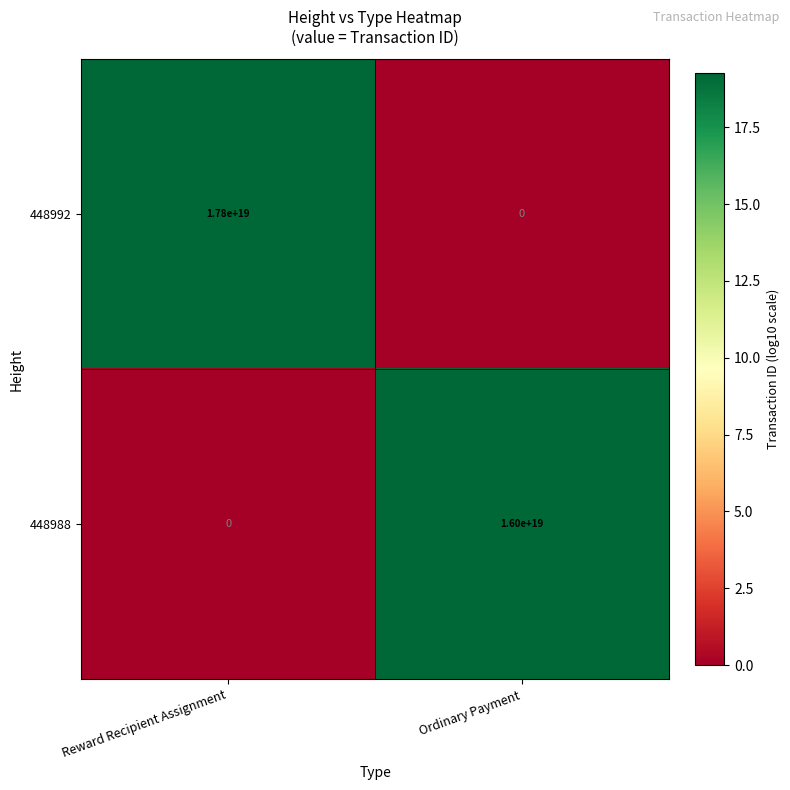

Which series has the widest spread of values?

448992